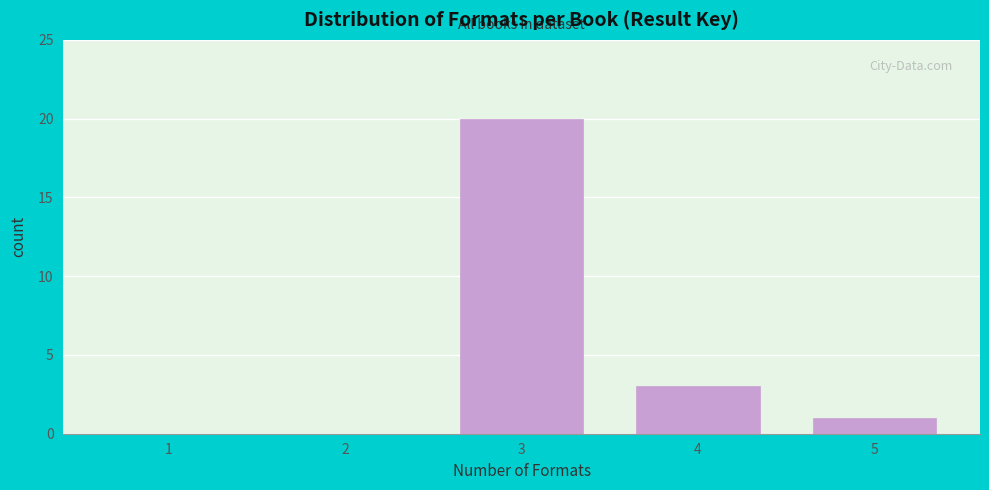

Reading right to left, list all the values displayed in this chart.

5=1	4=3	3=20	2=0	1=0